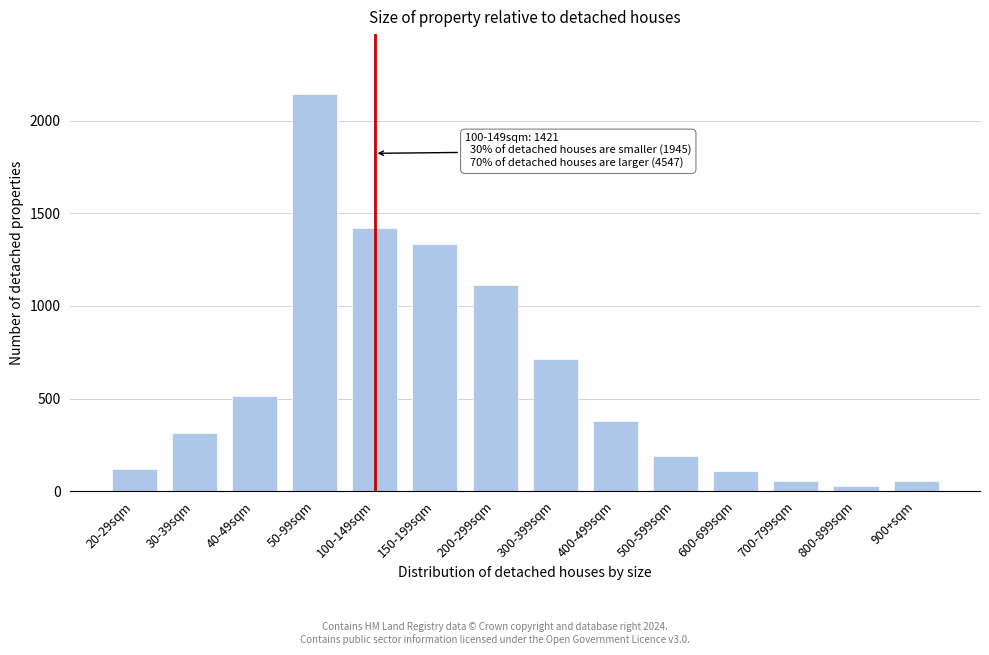

At which label is the value closest to 1088?

200-299sqm